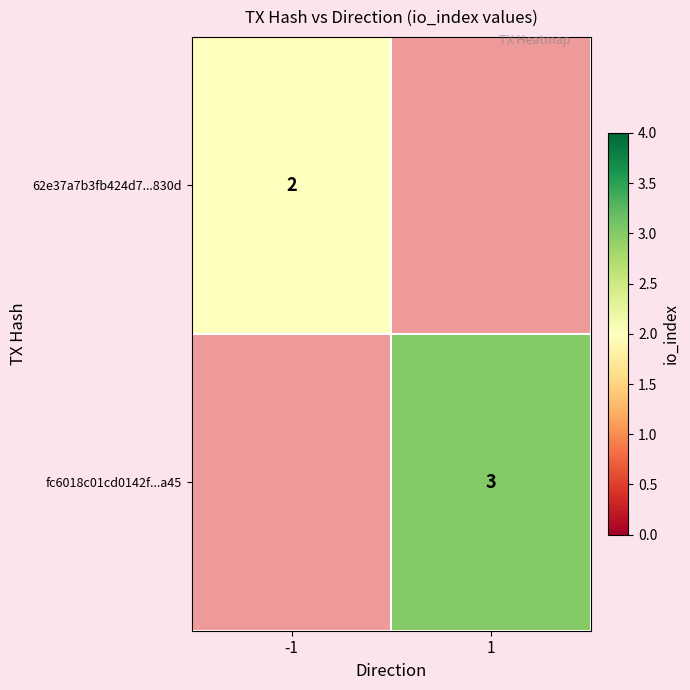

The value of 62e37a7b3fb424d7...830d at -1 is 2. True or false?

True